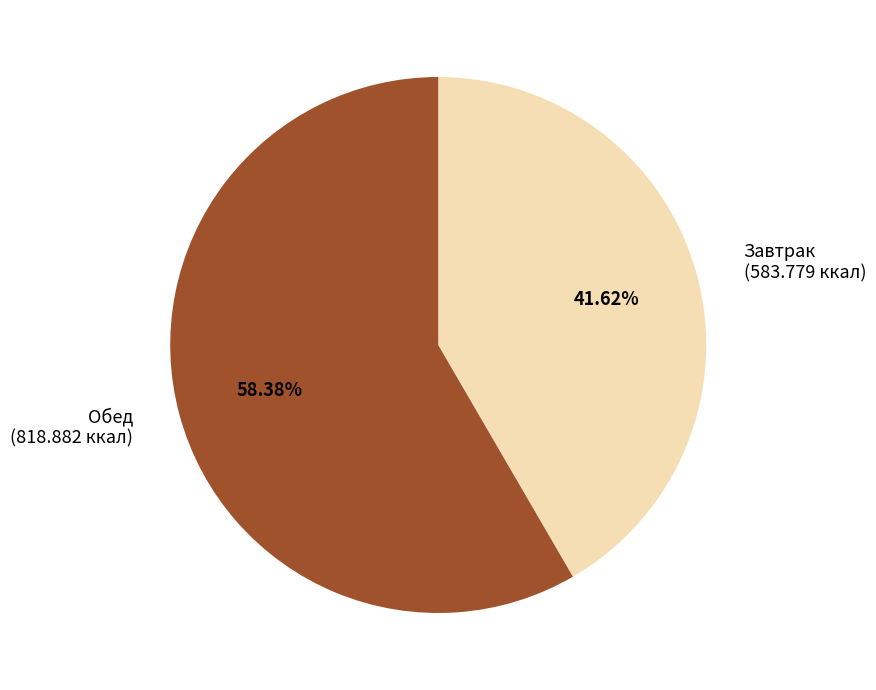

Is there any slice that represents more than half of the pie?

Yes